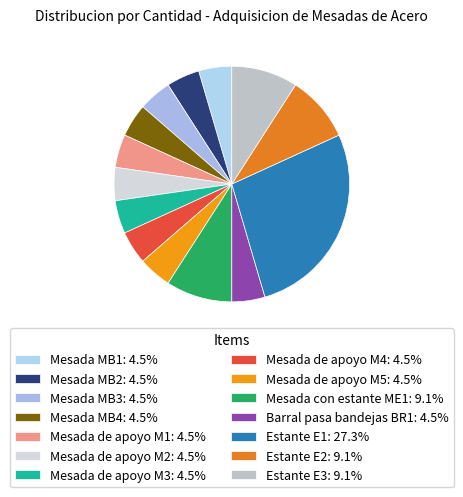

To the nearest percent, what is the combined percentage of Mesada con estante ME1 and Mesada MB3?

14%